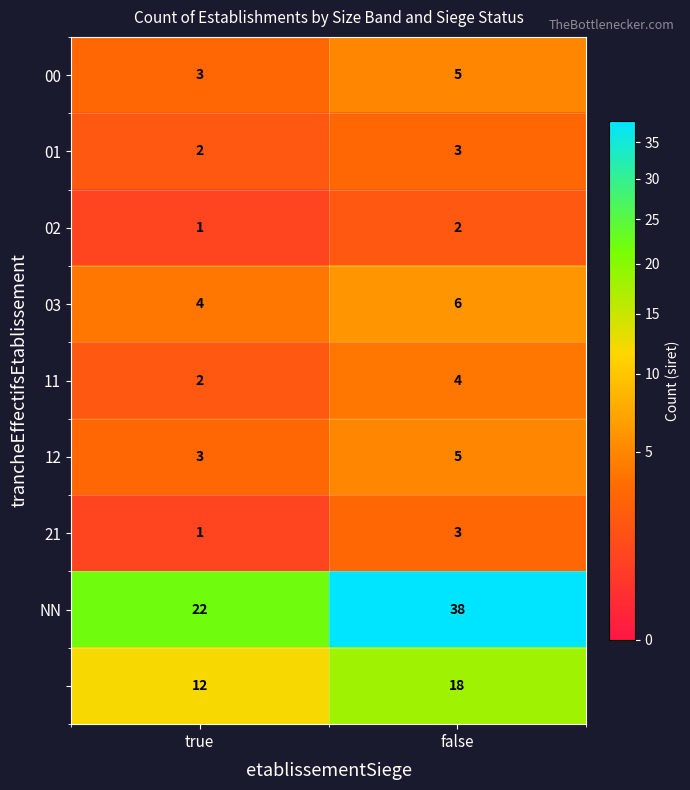

What is the difference between the highest and lowest values at false?

36